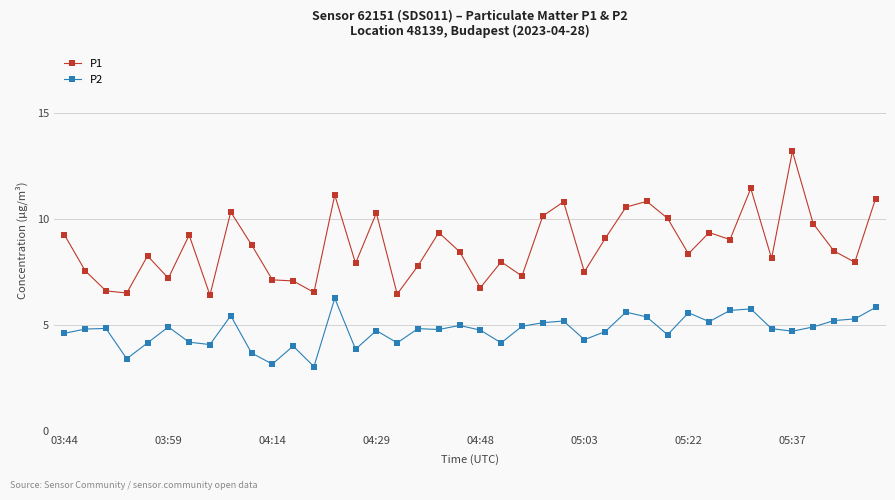

What are all the series names shown in the legend?

P1, P2